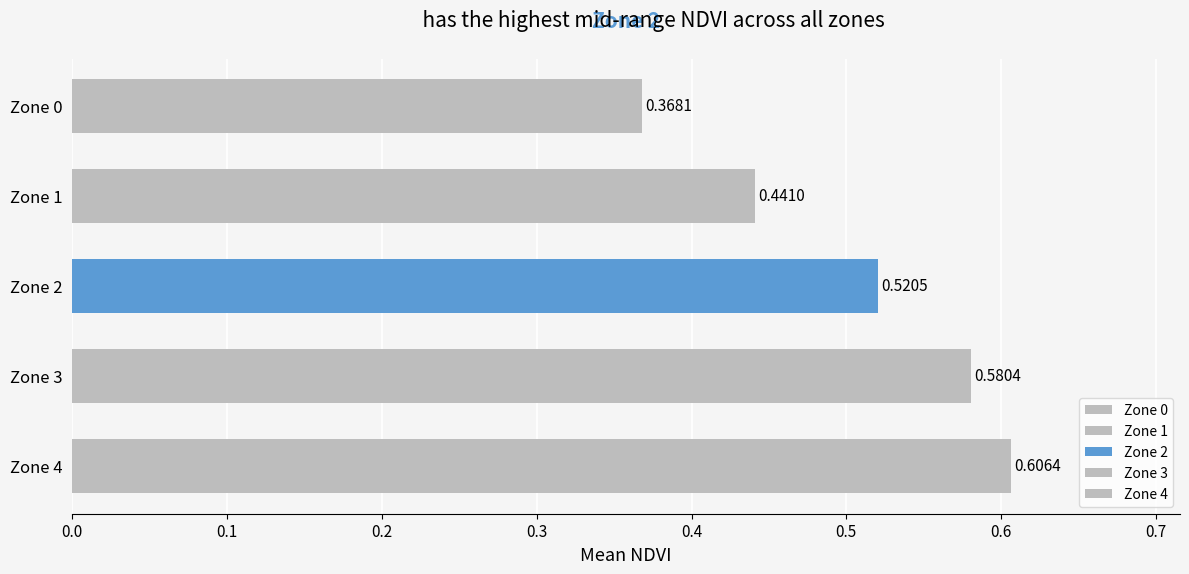

The chart shows a value of 0.5 at Zone 2. True or false?

True